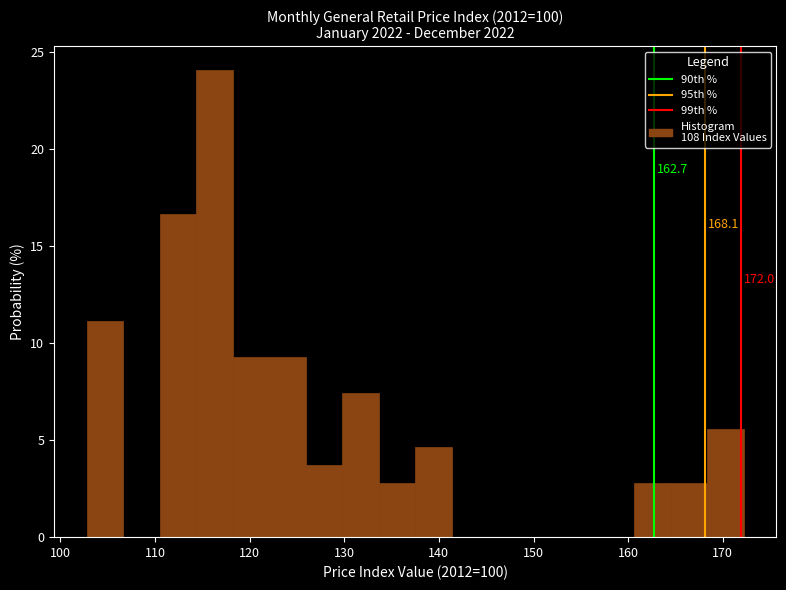

Read against the x-axis, roughly where is the centre of the tallest bar?

116